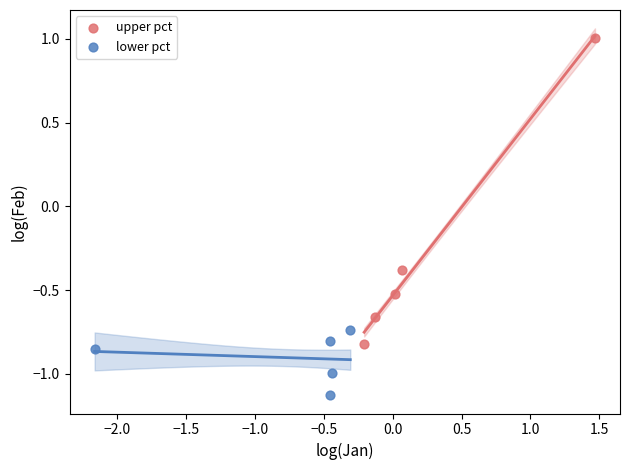

Which series has the largest Y range (max minus min)?

upper pct